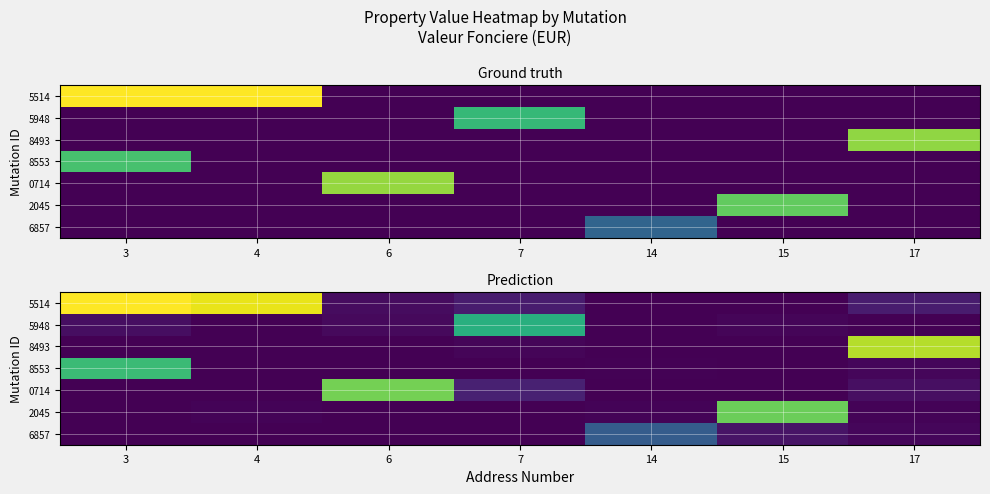

Count the number of categories in the chart.

7